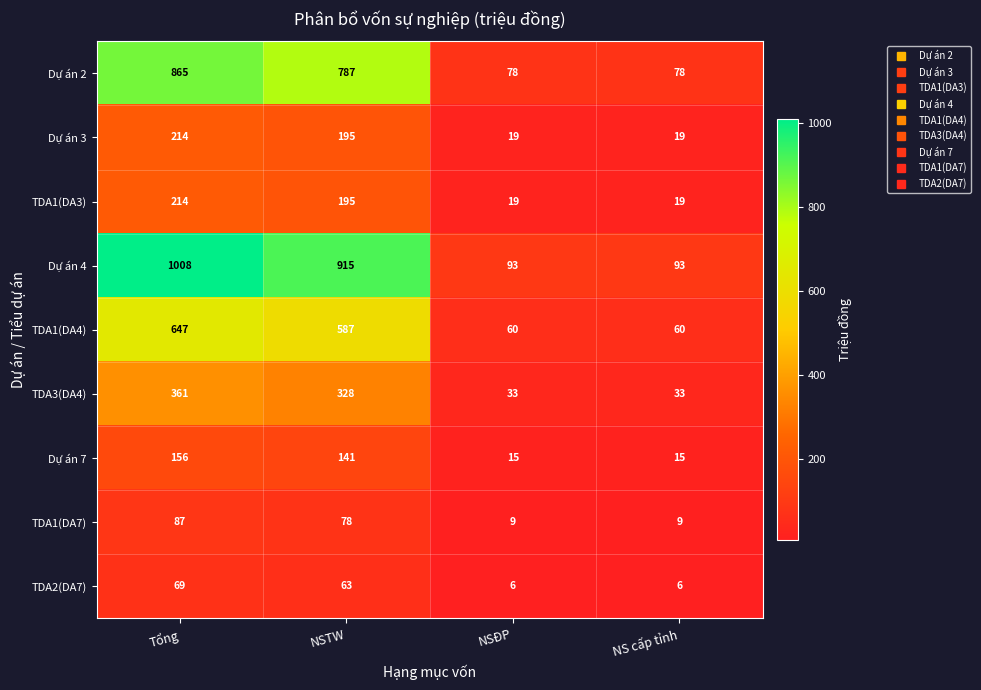

Between Tổng and NSTW, which series saw the biggest shift?

Dự án 4